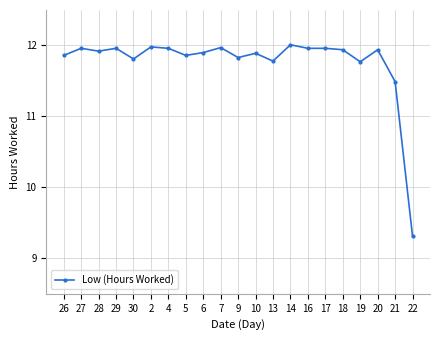

What is the value of the 21st point from the left?

9.3